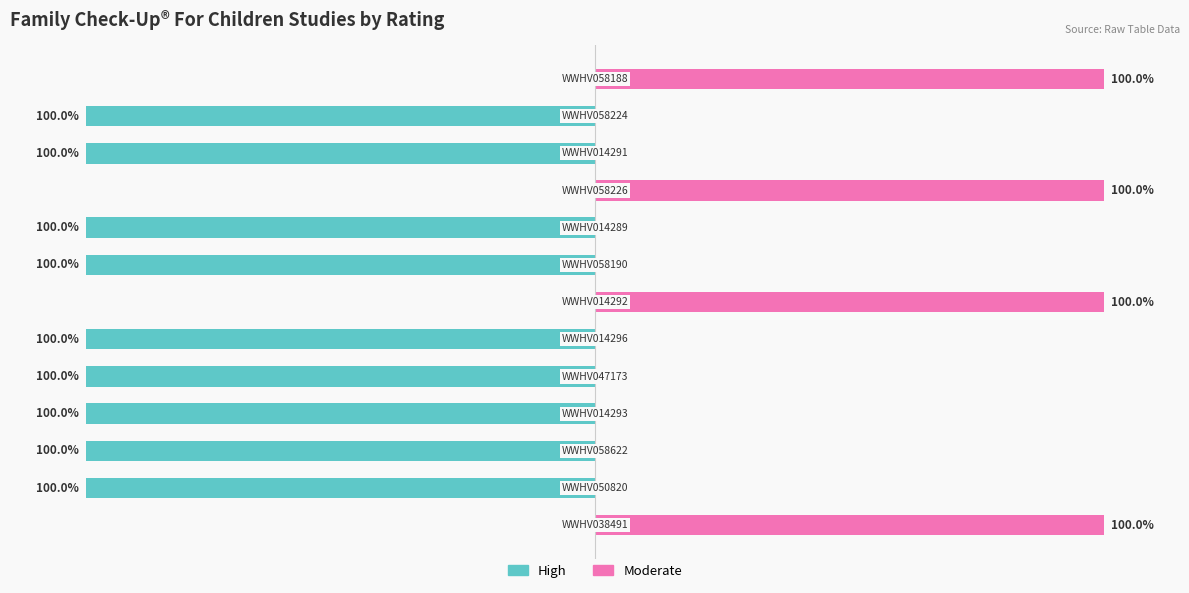

Are the bars horizontal?

Yes